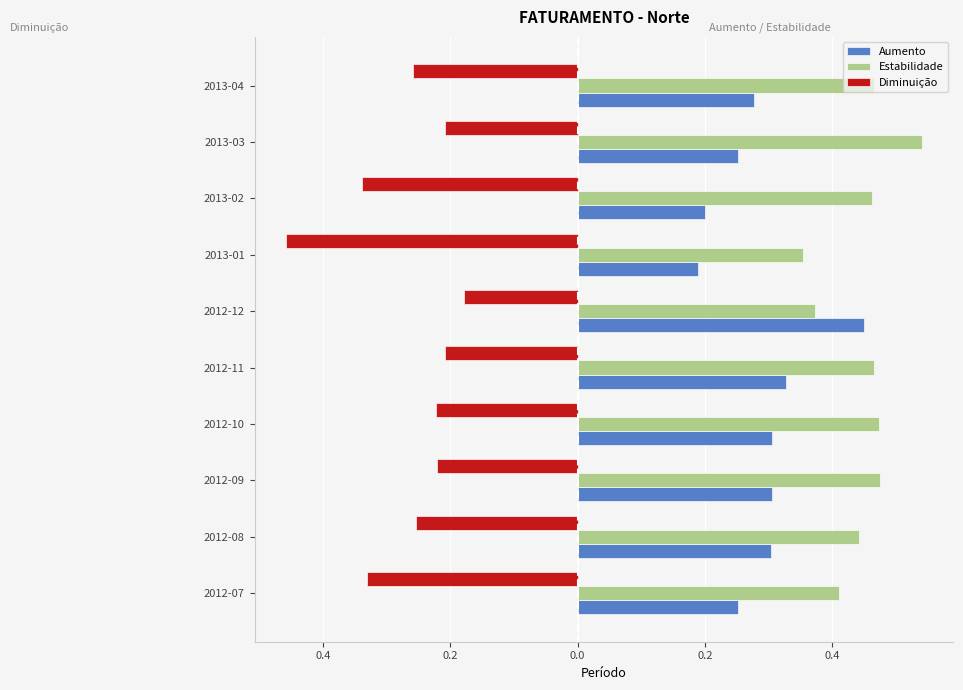

What are all the series names shown in the legend?

Aumento, Estabilidade, Diminuição